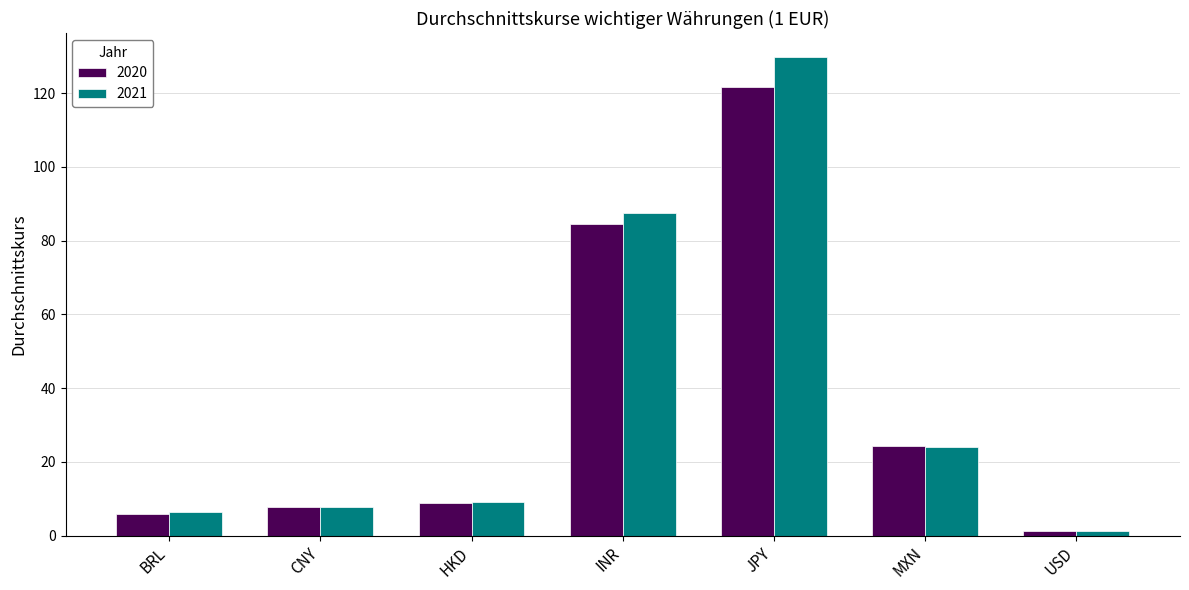

What is the difference between the 2021 values at MXN and USD?

22.8